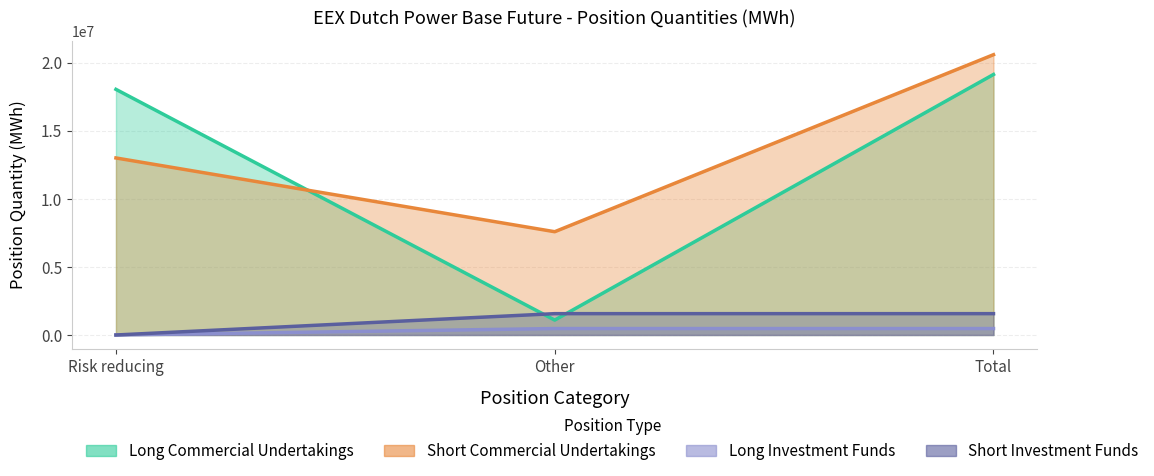

How many positive values does the Long Investment Funds series have?

2